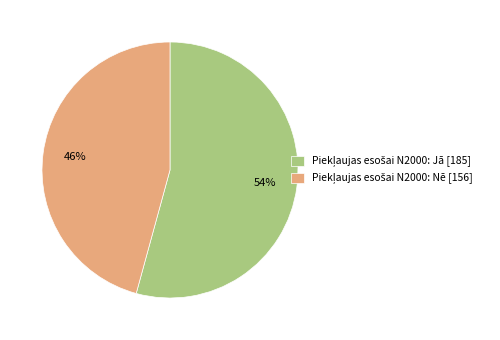

To the nearest percent, what is the average slice percentage?

50%